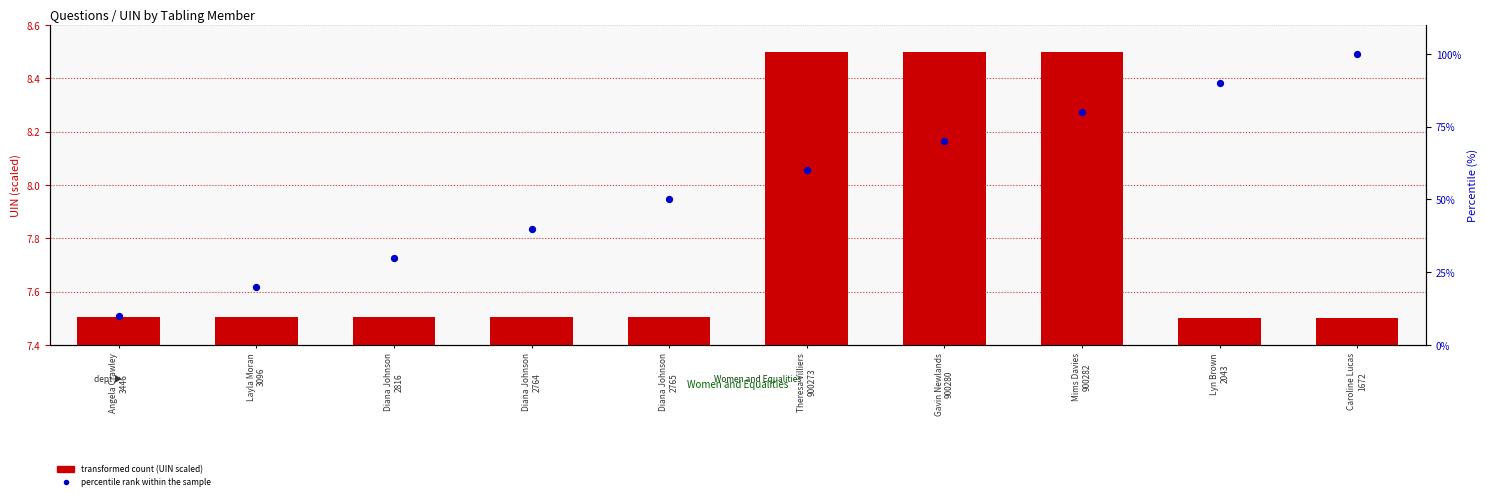

Which series contains the lowest Y value?

transformed count